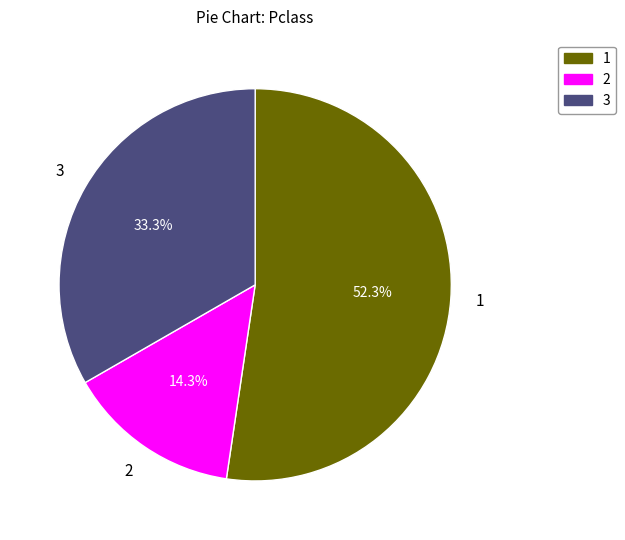

Is there a majority slice in this chart?

Yes